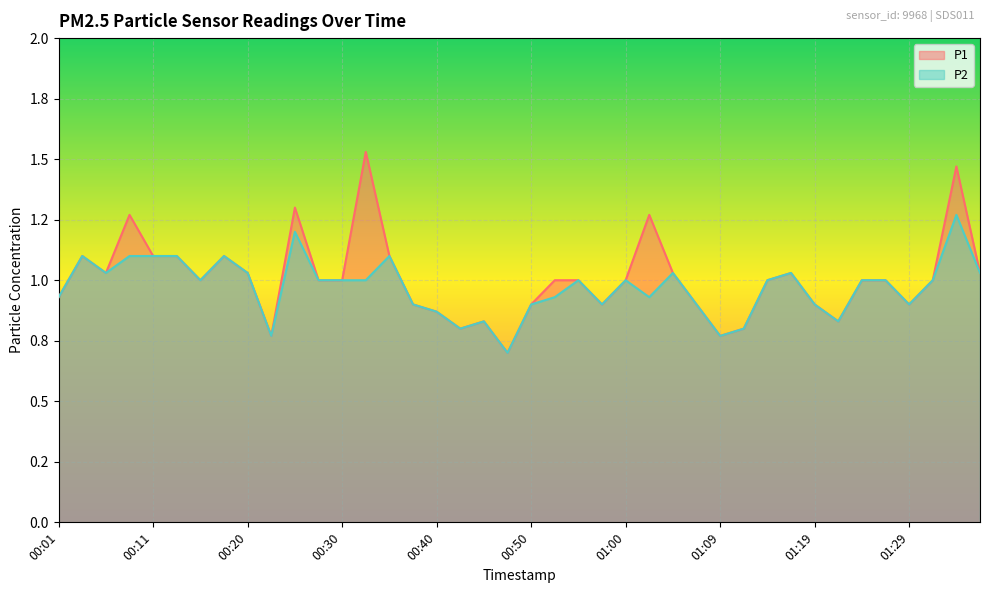

True or false: P1 and P2 cross at least once.

False